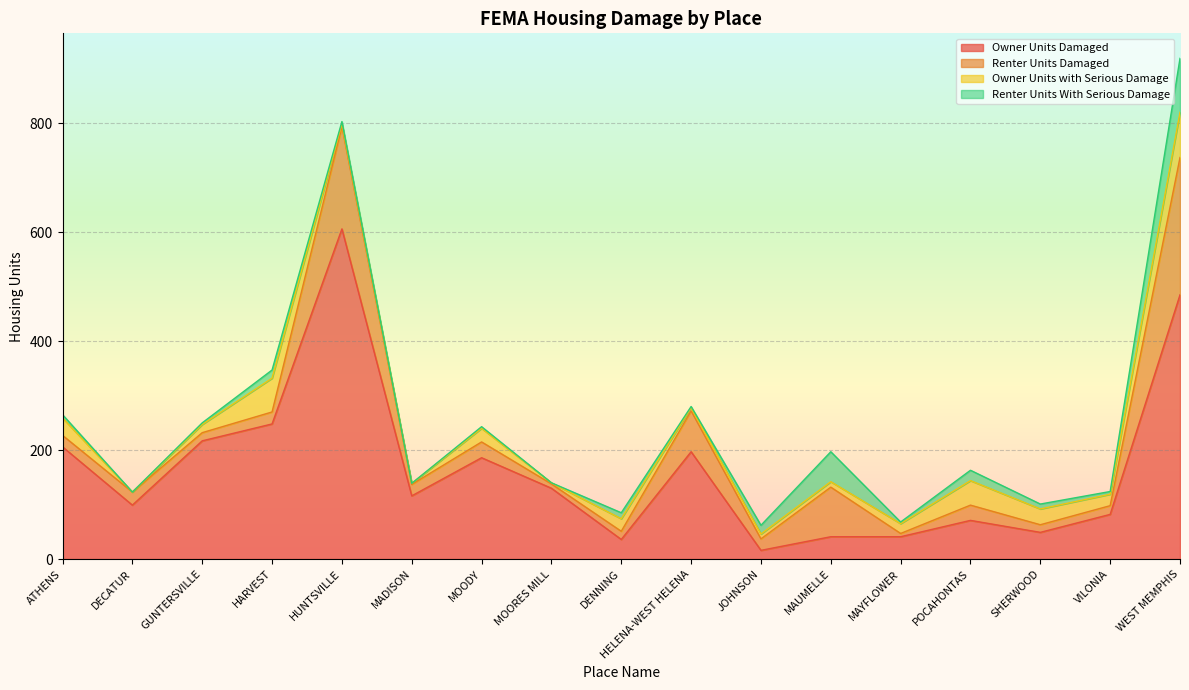

At which category does the chart reach its peak across all series?

HUNTSVILLE